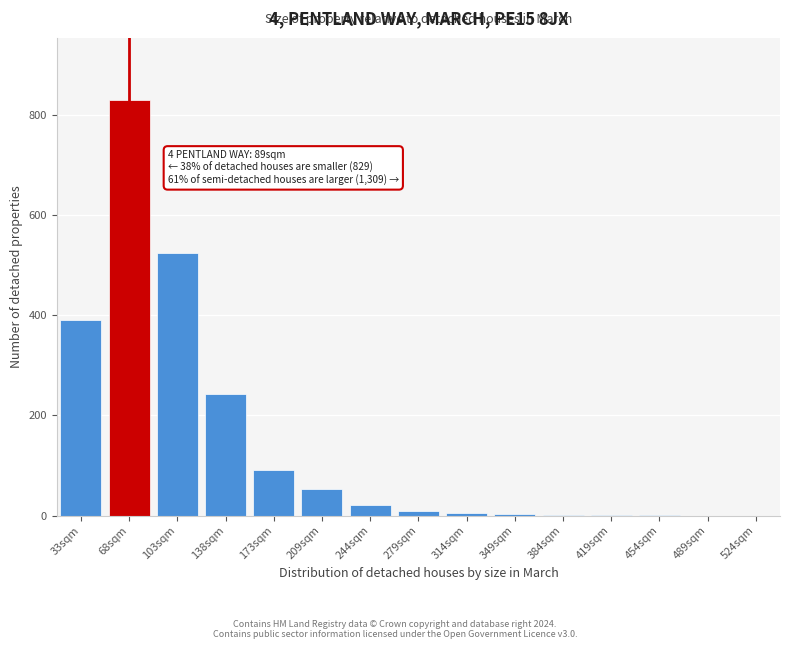

What is the change in value from 138sqm to 489sqm?

-243